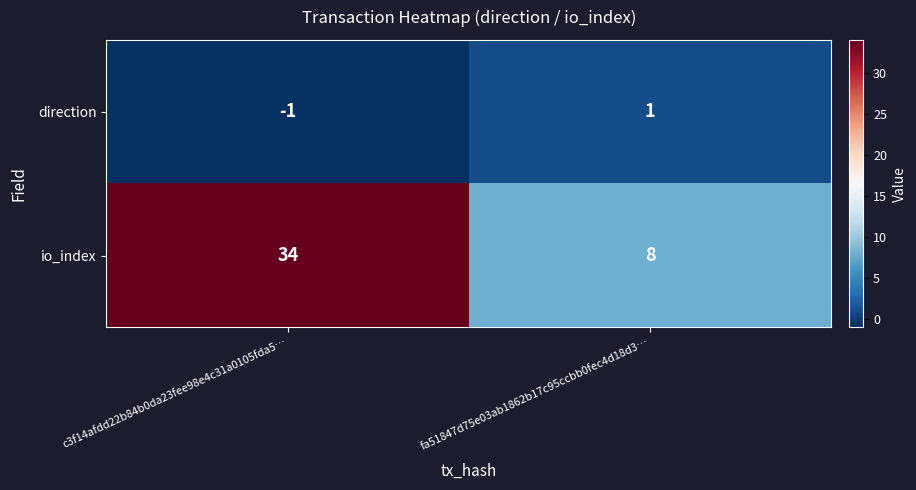

List the labels in order of direction value, largest first.

fa51847d75e03ab1862b17c95ccbb0fec4d18d3…, c3f14afdd22b84b0da23fee98e4c31a0105fda5…